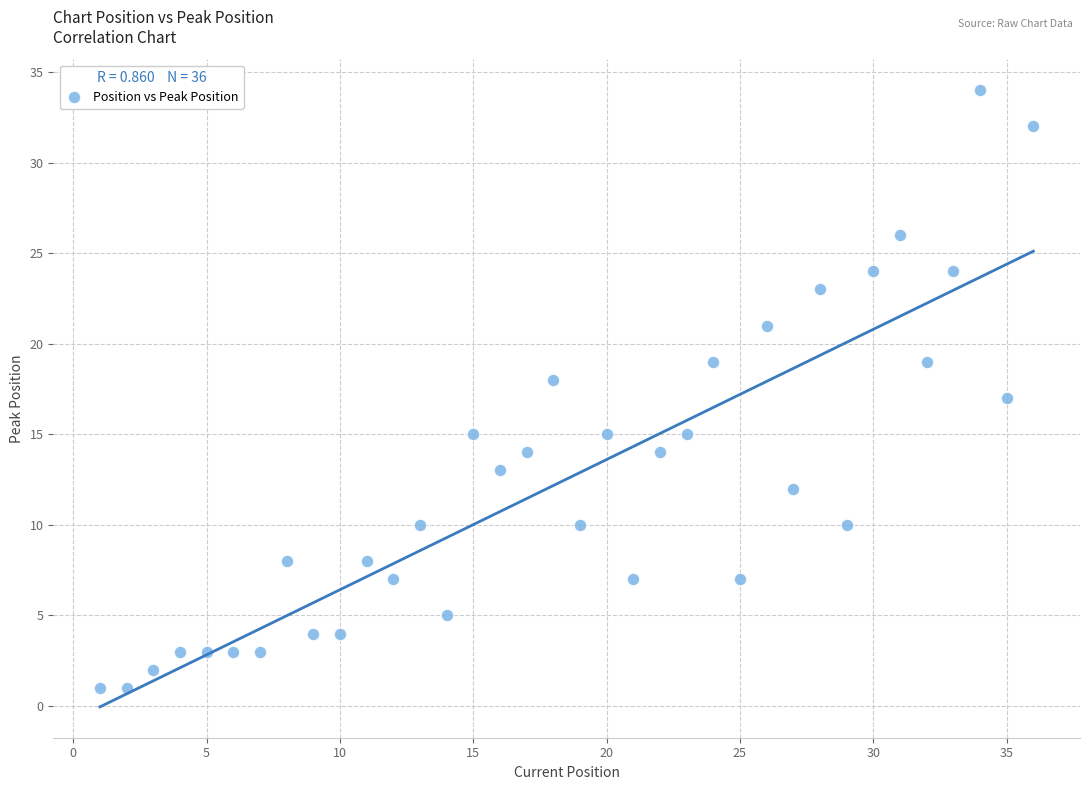

What is the range of X values (max minus min)?

35